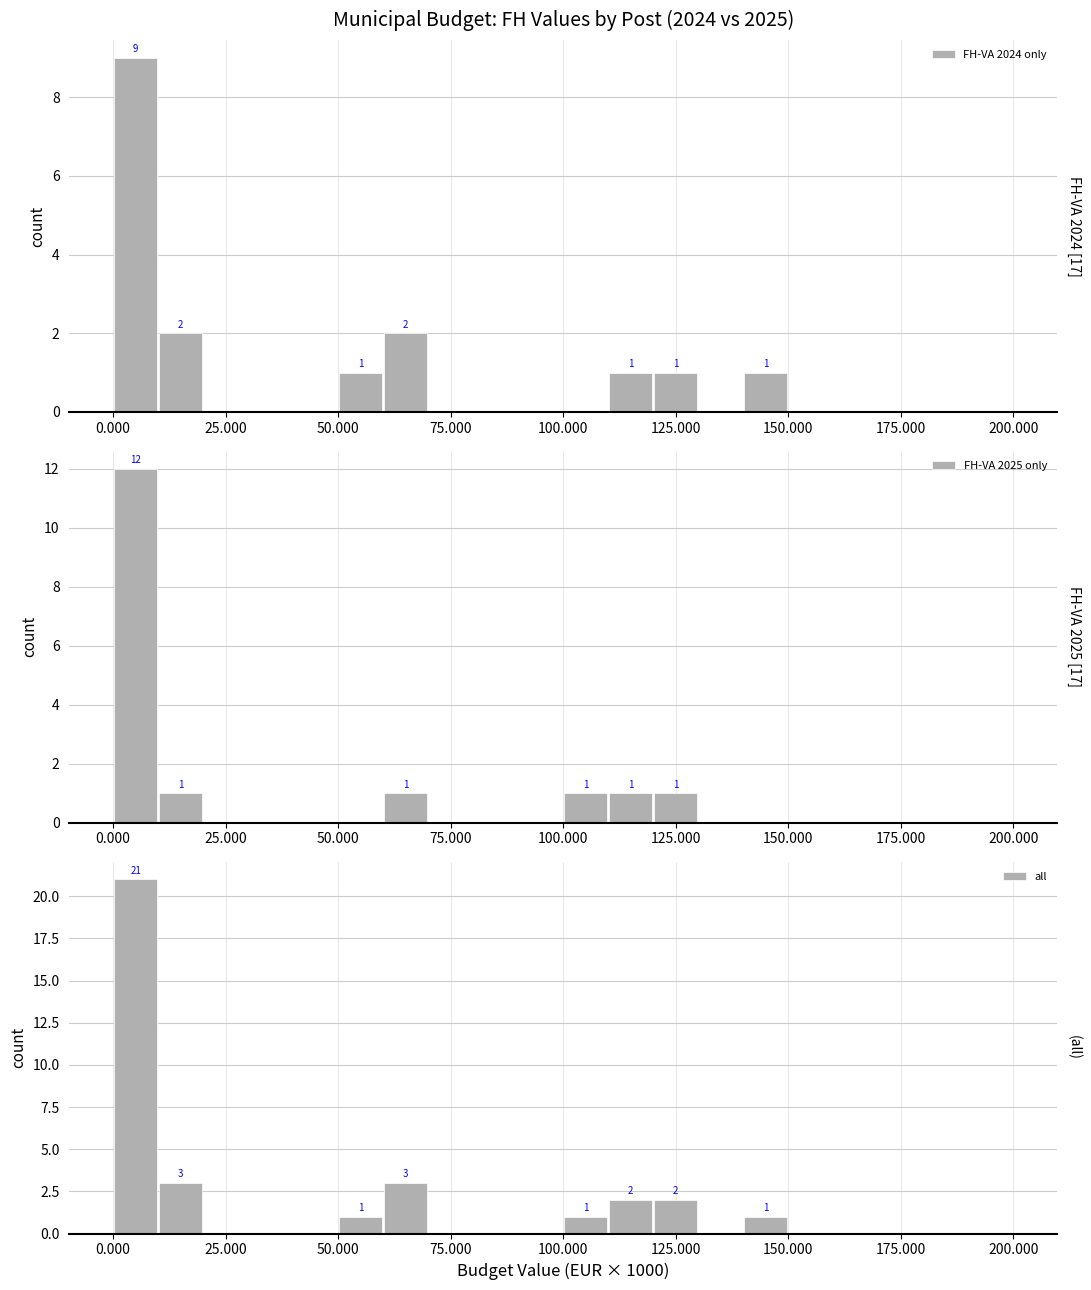

Reading right to left, what are all the values shown in this chart?

FH-VA 2024 only: 0	0	0	0	0	1	0	1	1	0	0	0	0	2	1	0	0	0	2	9
FH-VA 2025 only: 0	0	0	0	0	0	0	1	1	1	0	0	0	1	0	0	0	0	1	12
all: 0	0	0	0	0	1	0	2	2	1	0	0	0	3	1	0	0	0	3	21